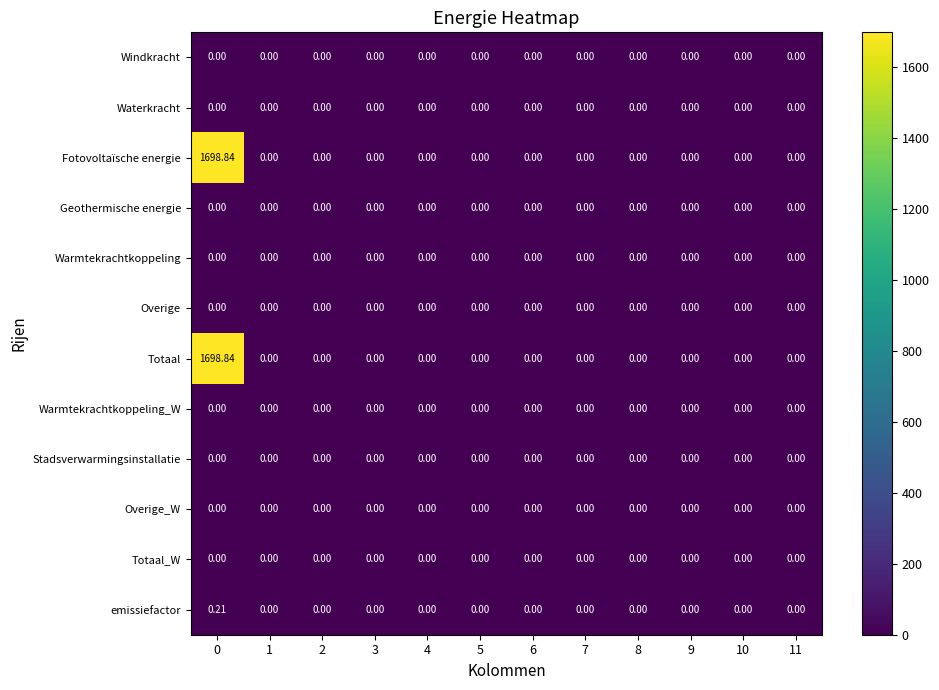

What is the total value across all series at 0?

3397.9